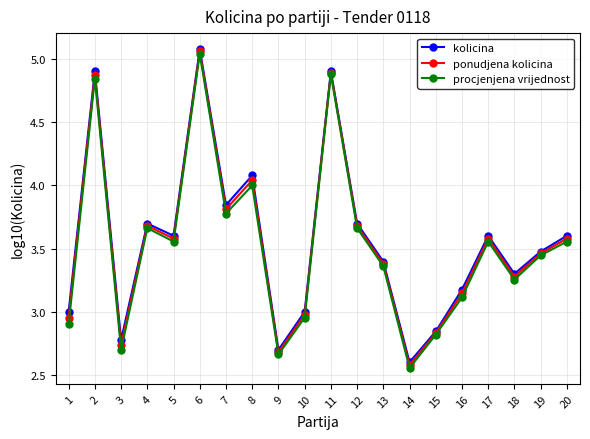

Which series changed the most between 7 and 9?

kolicina